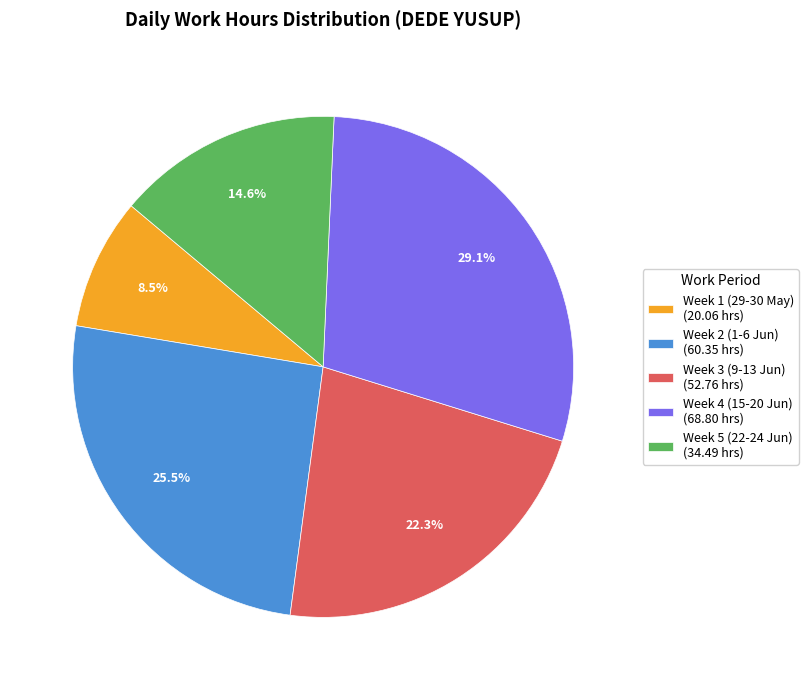

How many segments does this pie chart have?

5